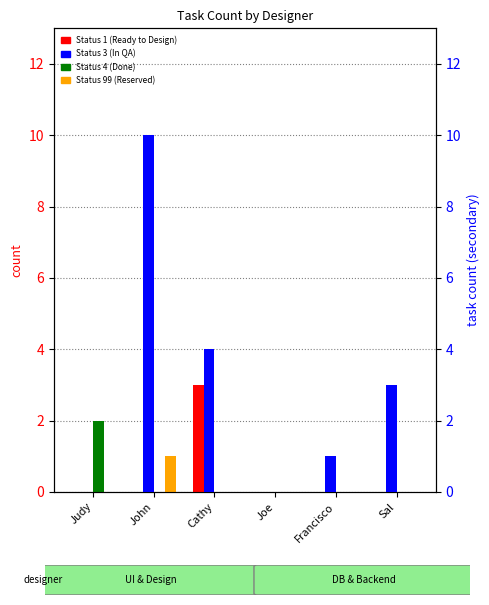

What is the maximum value for Status 3 (In QA)?

10